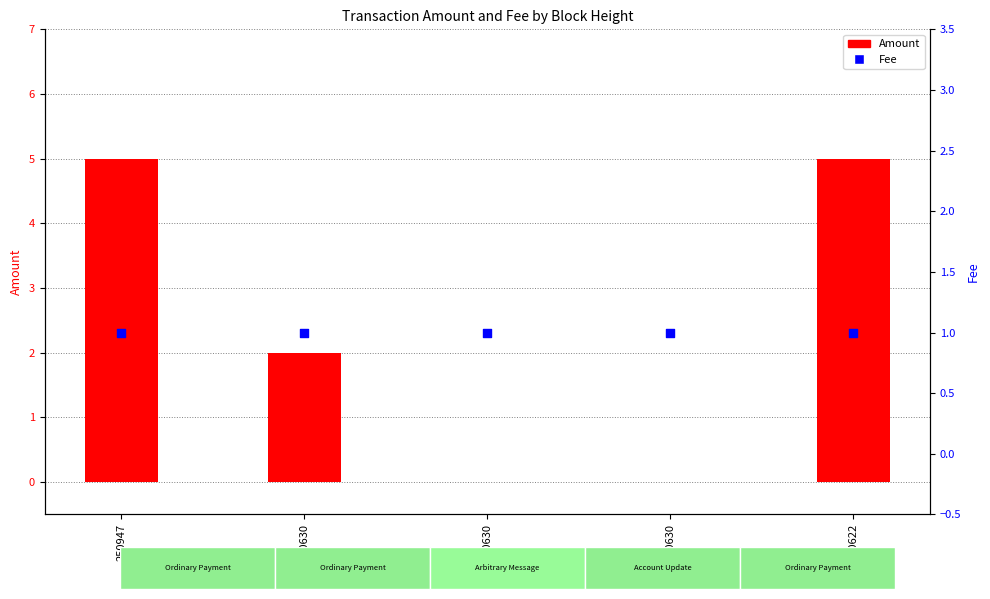

What is the total value across all series at 250947?

6